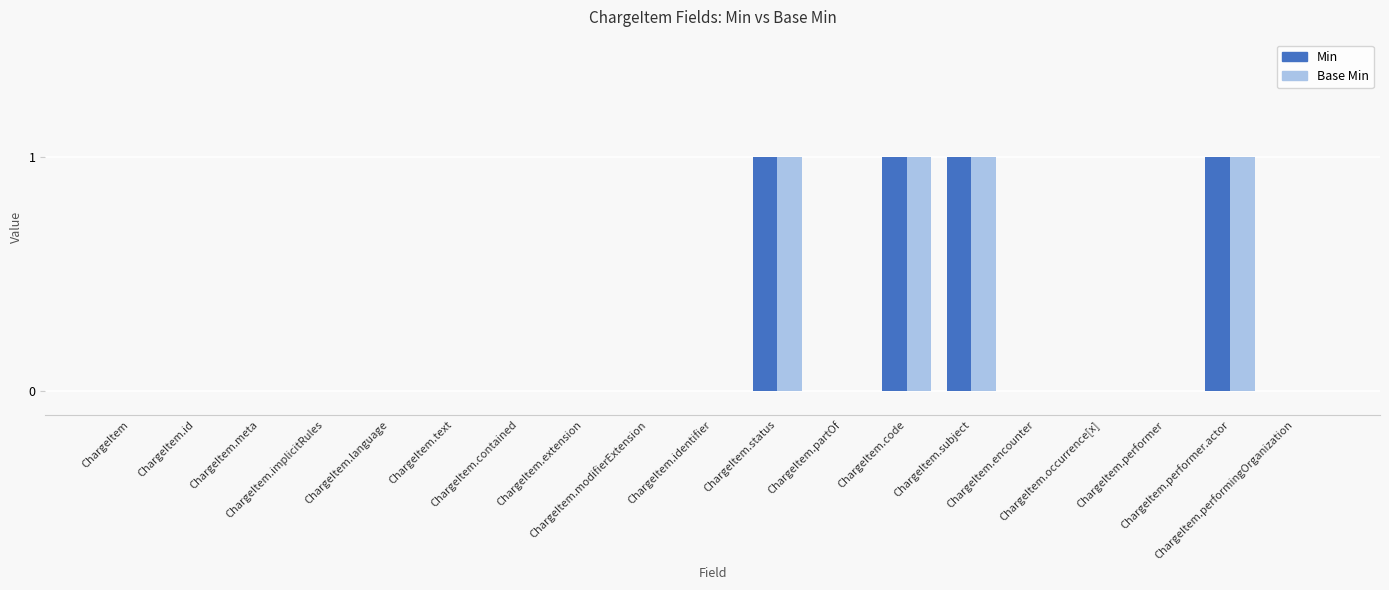

The Min series shows 0 at ChargeItem.meta. True or false?

True